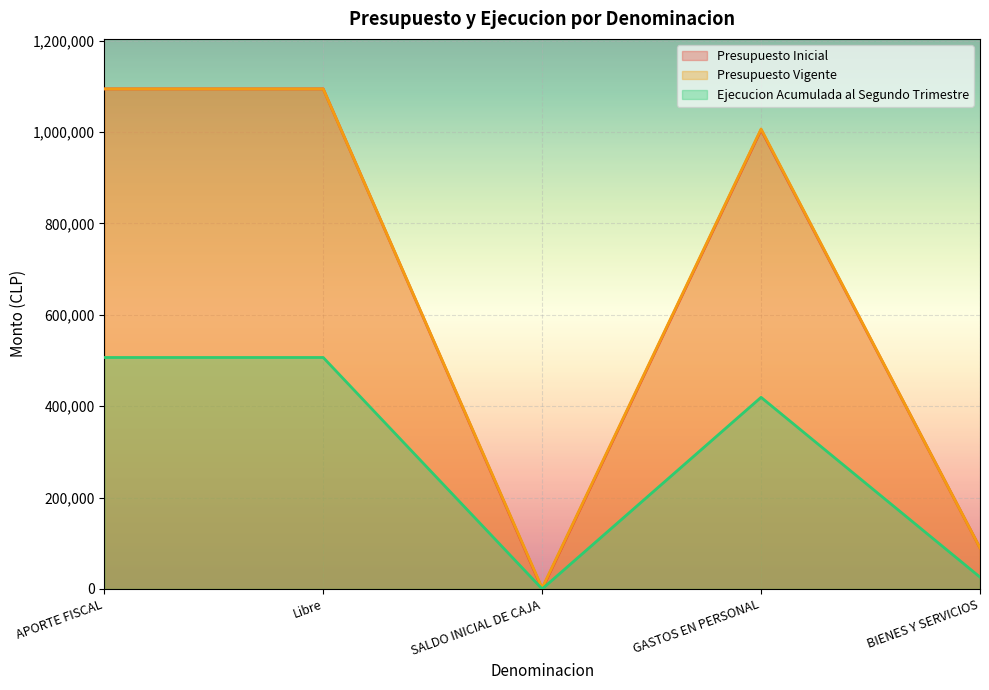

Which series changed the most between Libre and SALDO INICIAL DE CAJA?

Presupuesto Inicial